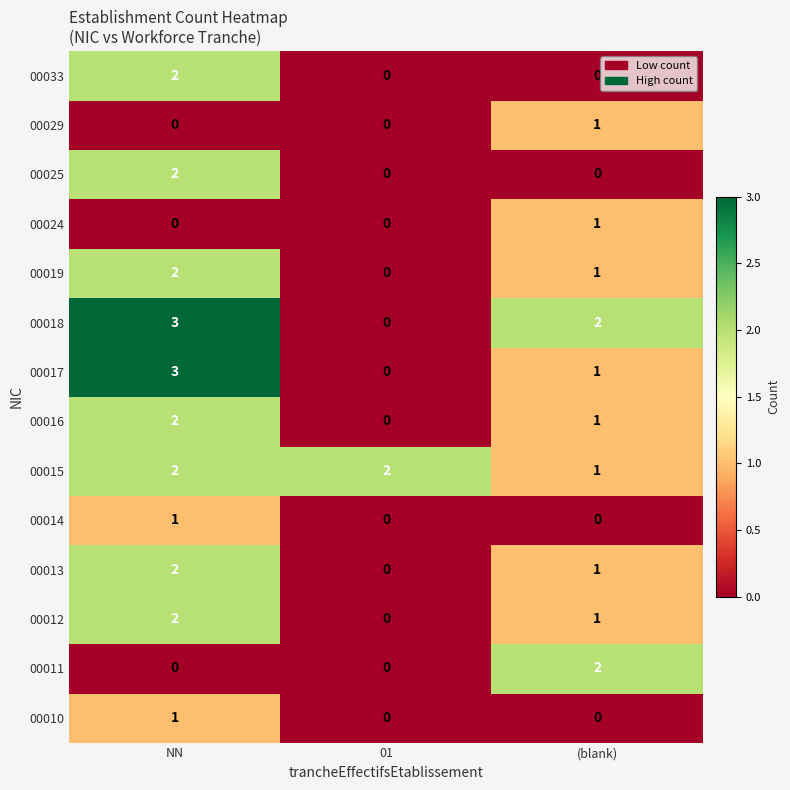

How many values in 00017 are above zero?

2